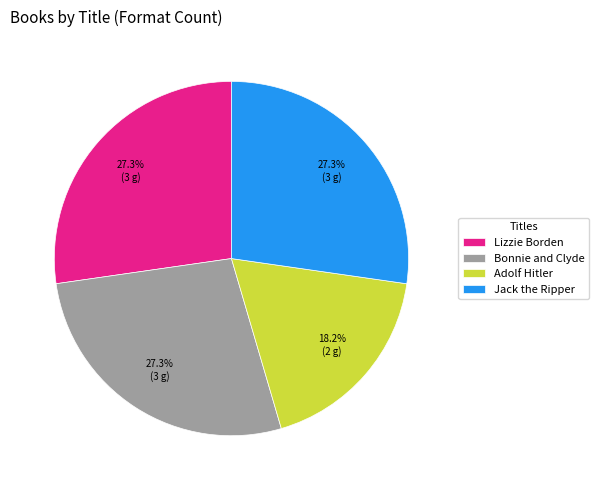

What is the total percentage of Lizzie Borden and Bonnie and Clyde?

54.5%